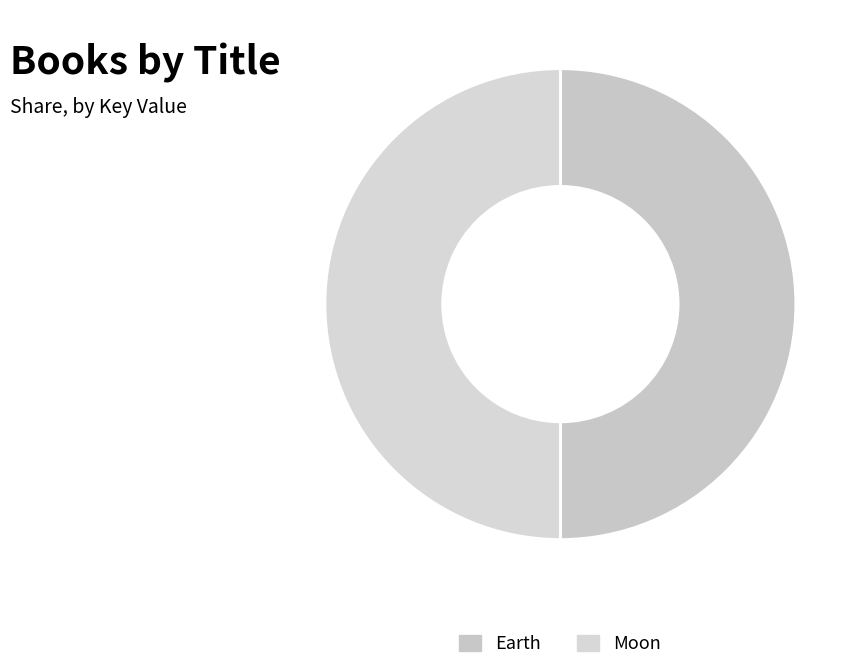

Is the sum of Moon and Earth greater than half?

Yes